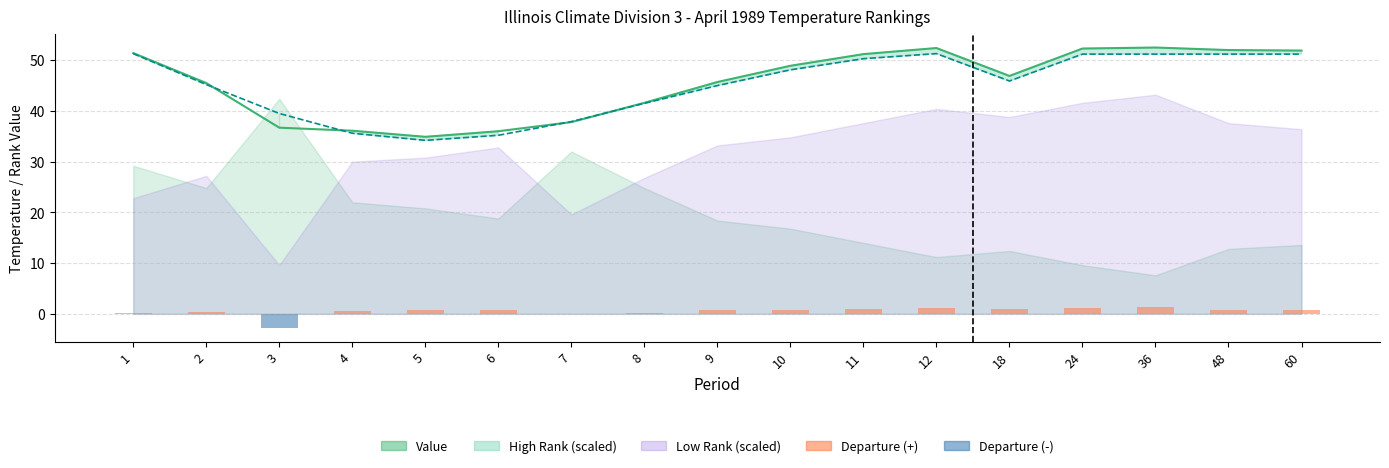

True or false: Departure has a value of 1.2 at 6.

False